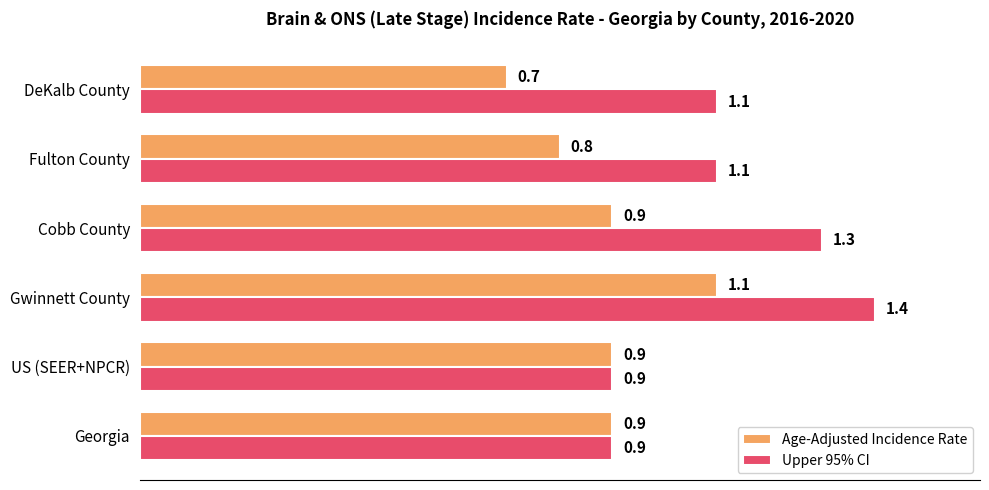

Is it true that Upper 95% CI equals 0.9 at Georgia?

True